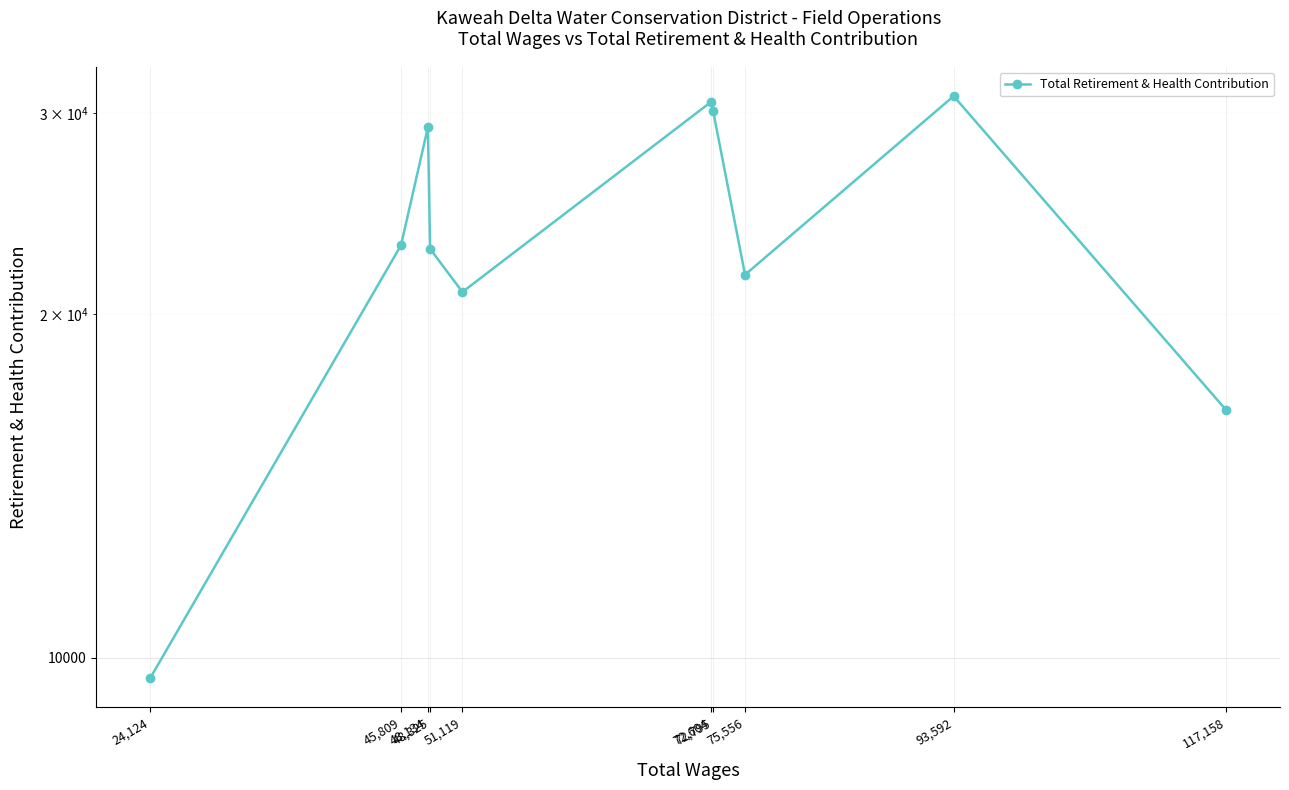

At which label does the data first exceed 22991?

93,592